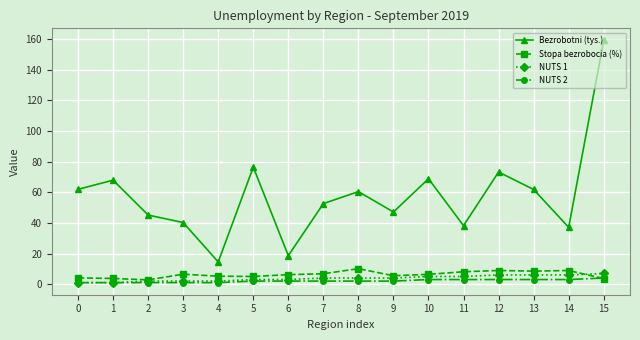

What is the difference between the Stopa bezrobocia (%) values at 12 and 8?

1.2